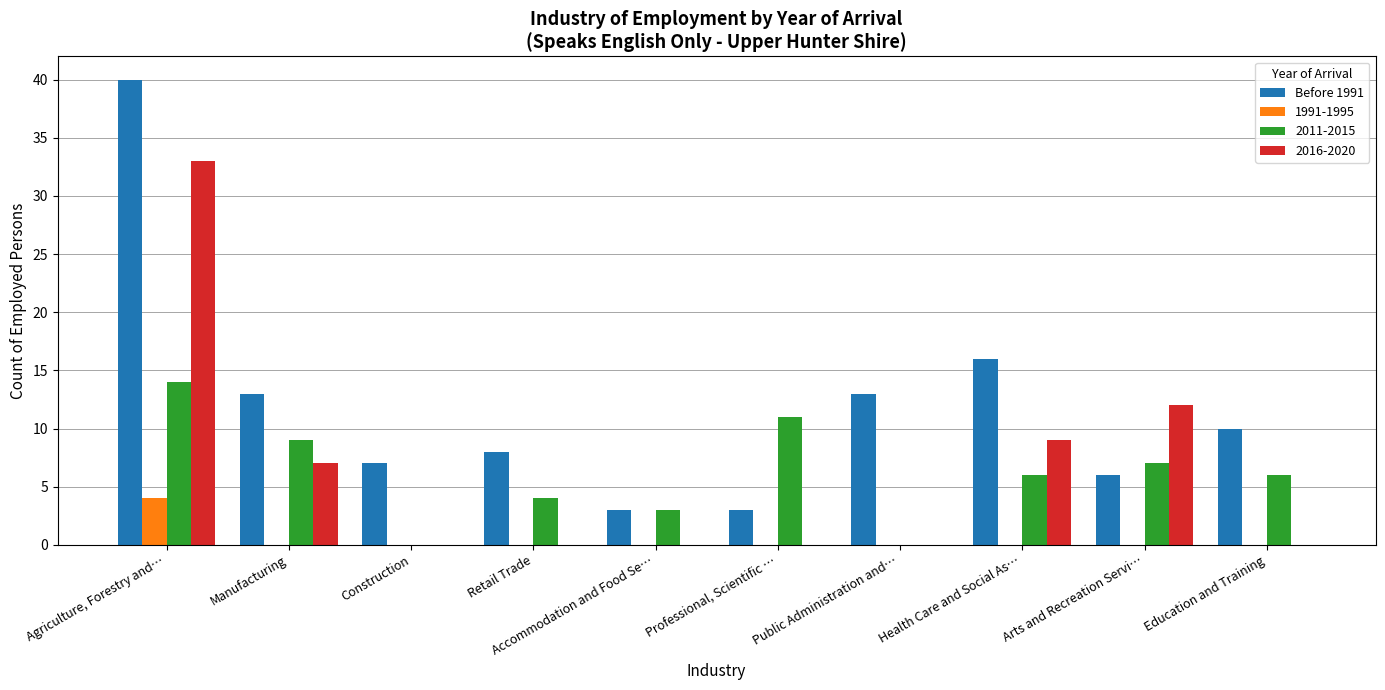

What is the sum of all Before 1991 values?

119